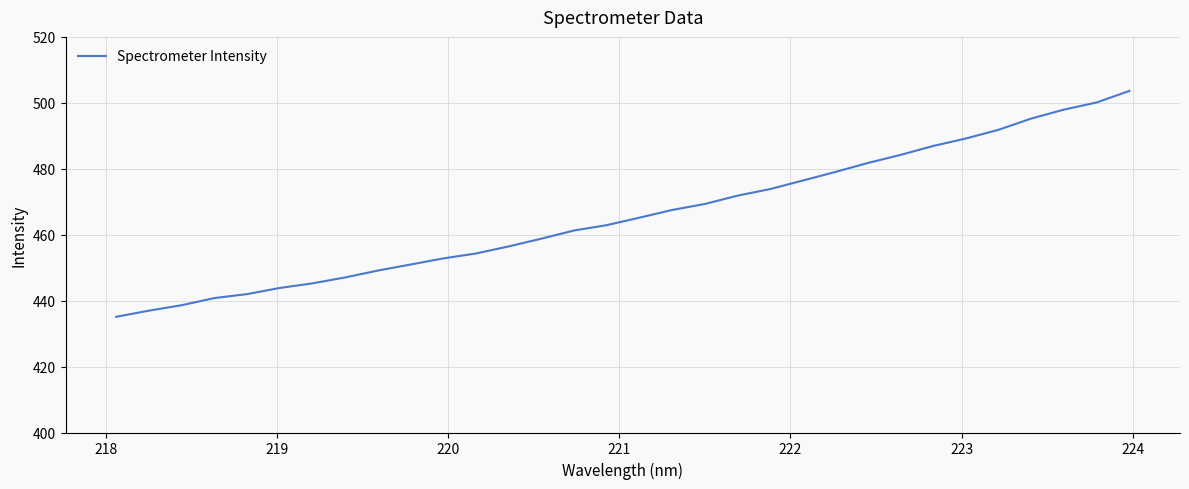

What is the difference between the maximum and minimum values?

68.5